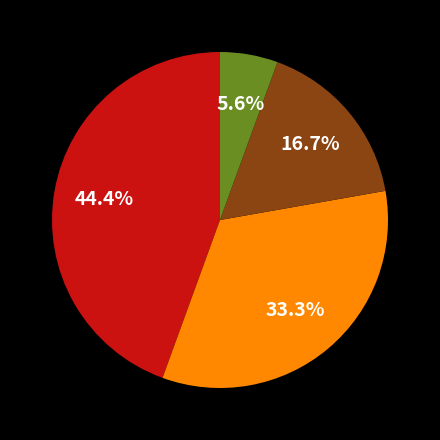

Is there any slice that represents more than half of the pie?

No